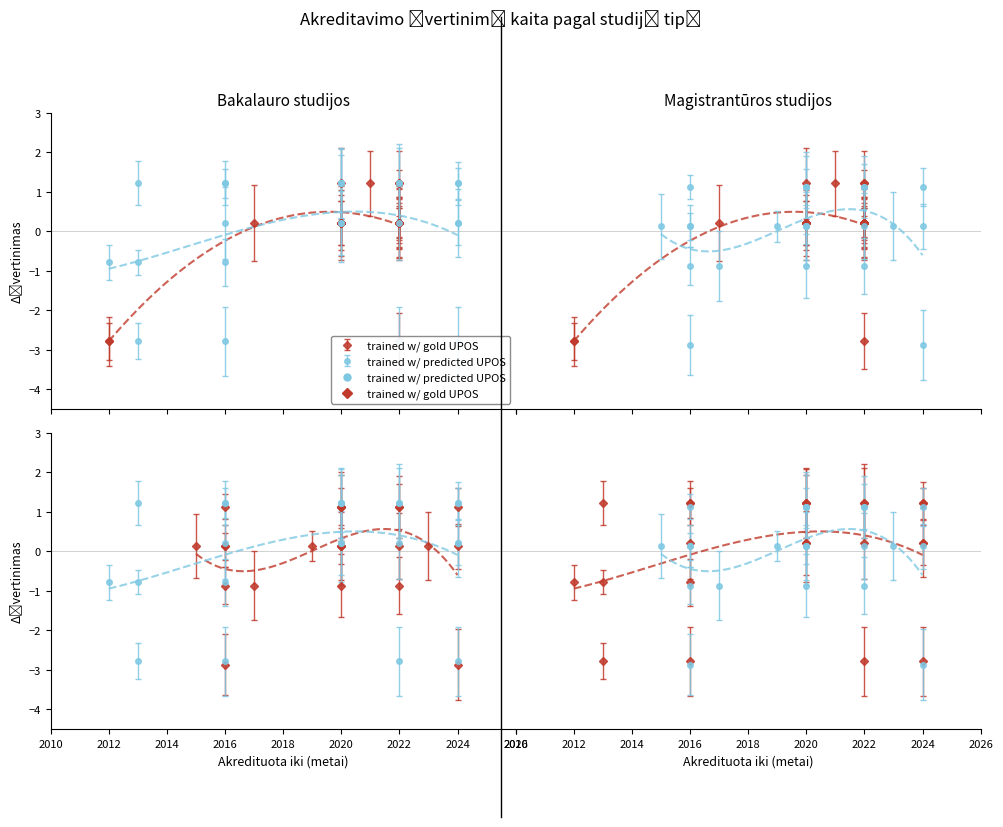

Is the value of Bakalauro studijos at 2016 greater than the value of Magistrantūros studijos at 2012?

Yes